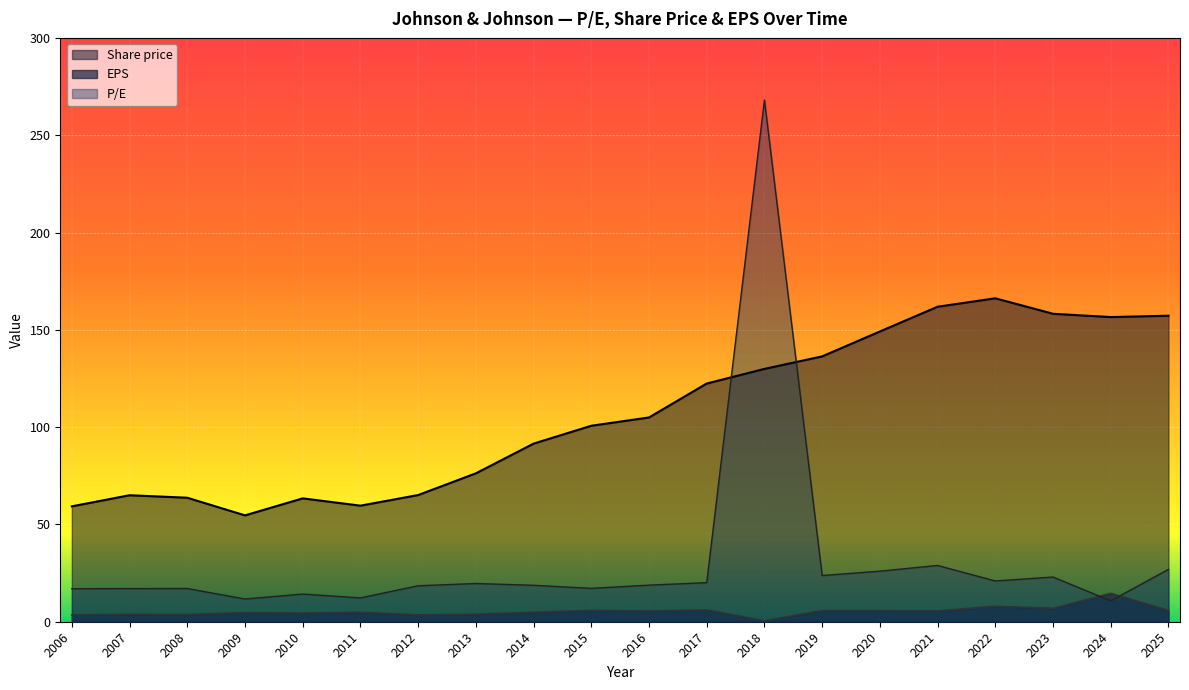

What is the difference between the maximum and minimum values in the P/E series?

257.4